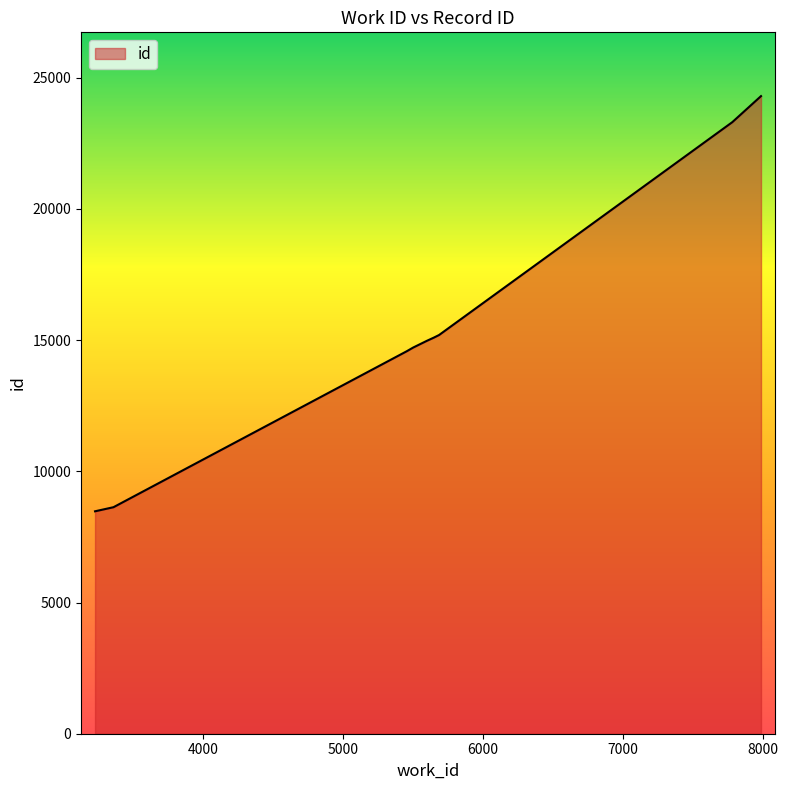

What is the average value?

14791